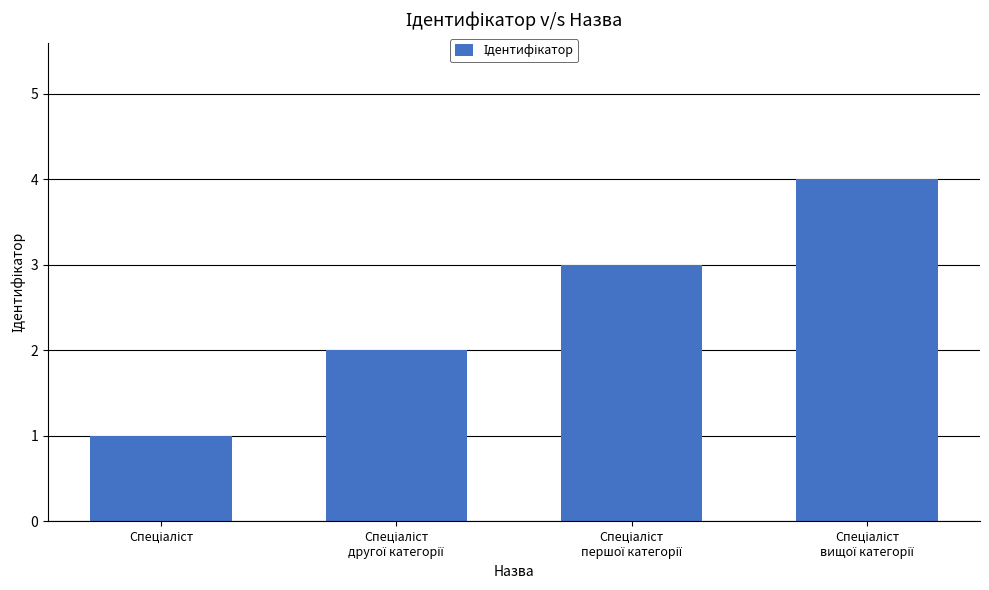

What is the sum of all values?

10